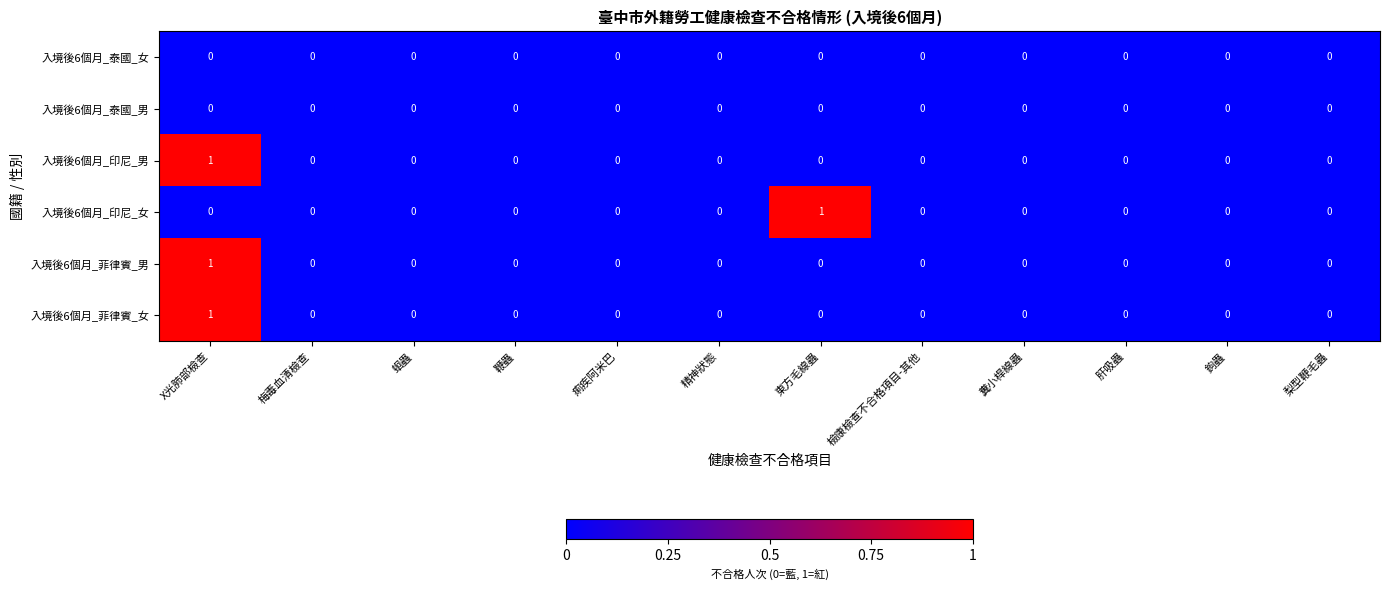

The 入境後6個月_菲律賓_男 series shows 0 at 糞小桿線蟲. True or false?

True